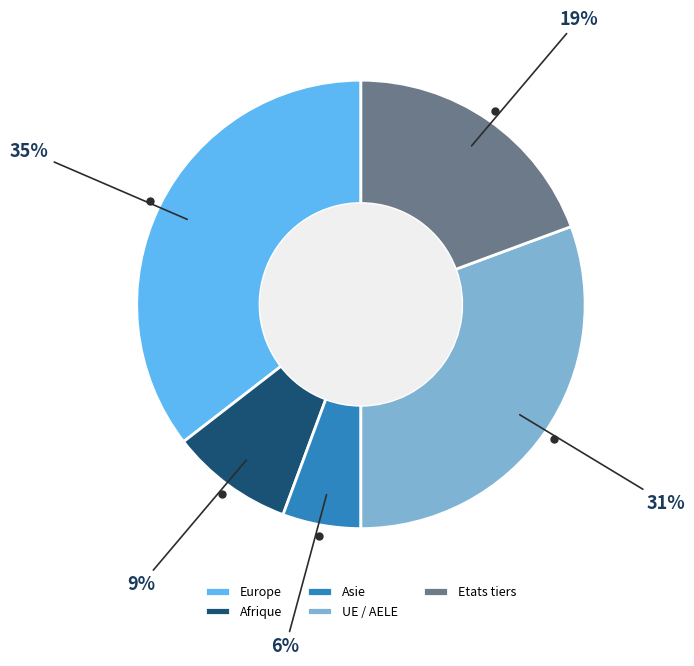

What is the smallest slice in the pie chart?

Asie